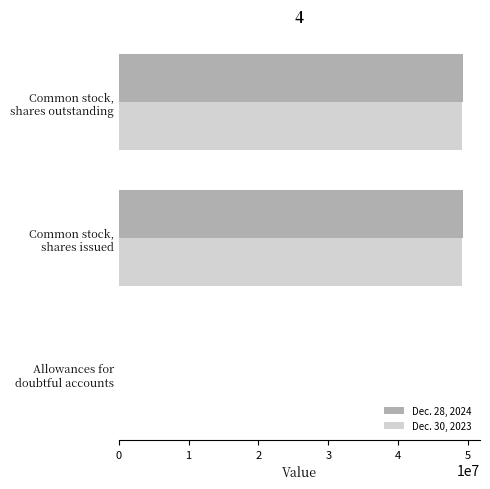

At how many categories does at least one series exceed 25233769?

2